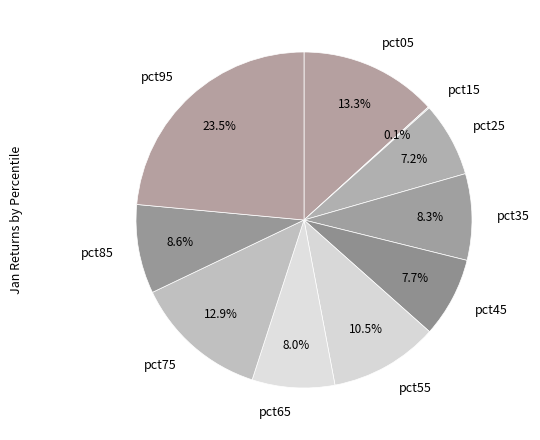

Which category has the biggest portion of the pie?

pct95